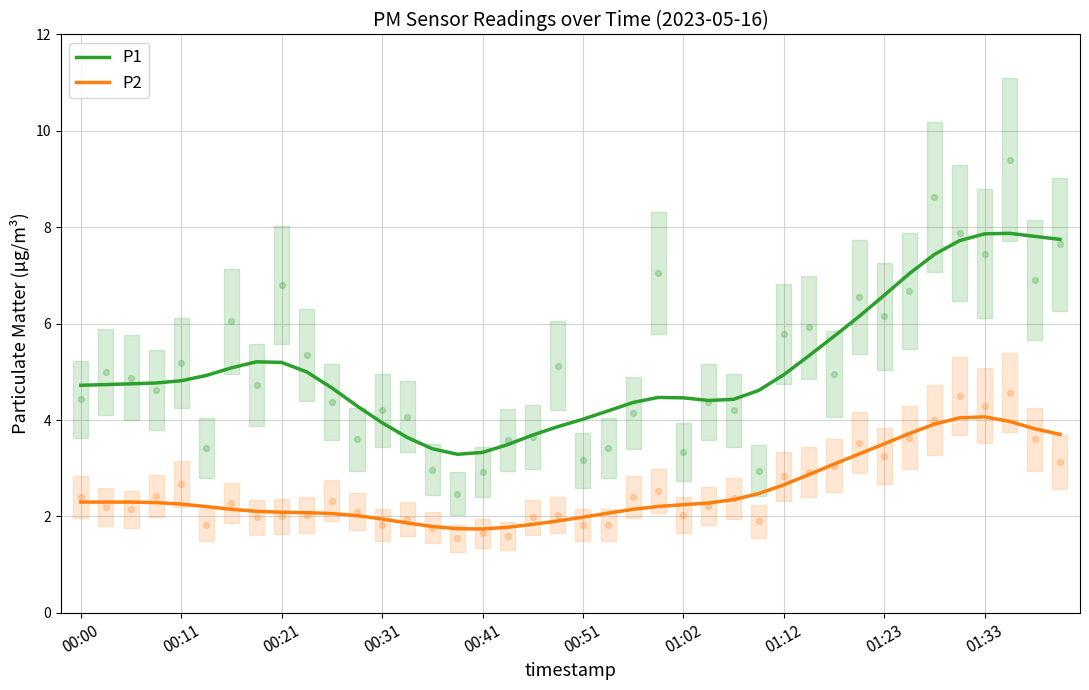

Which series has the largest Y range (max minus min)?

P1